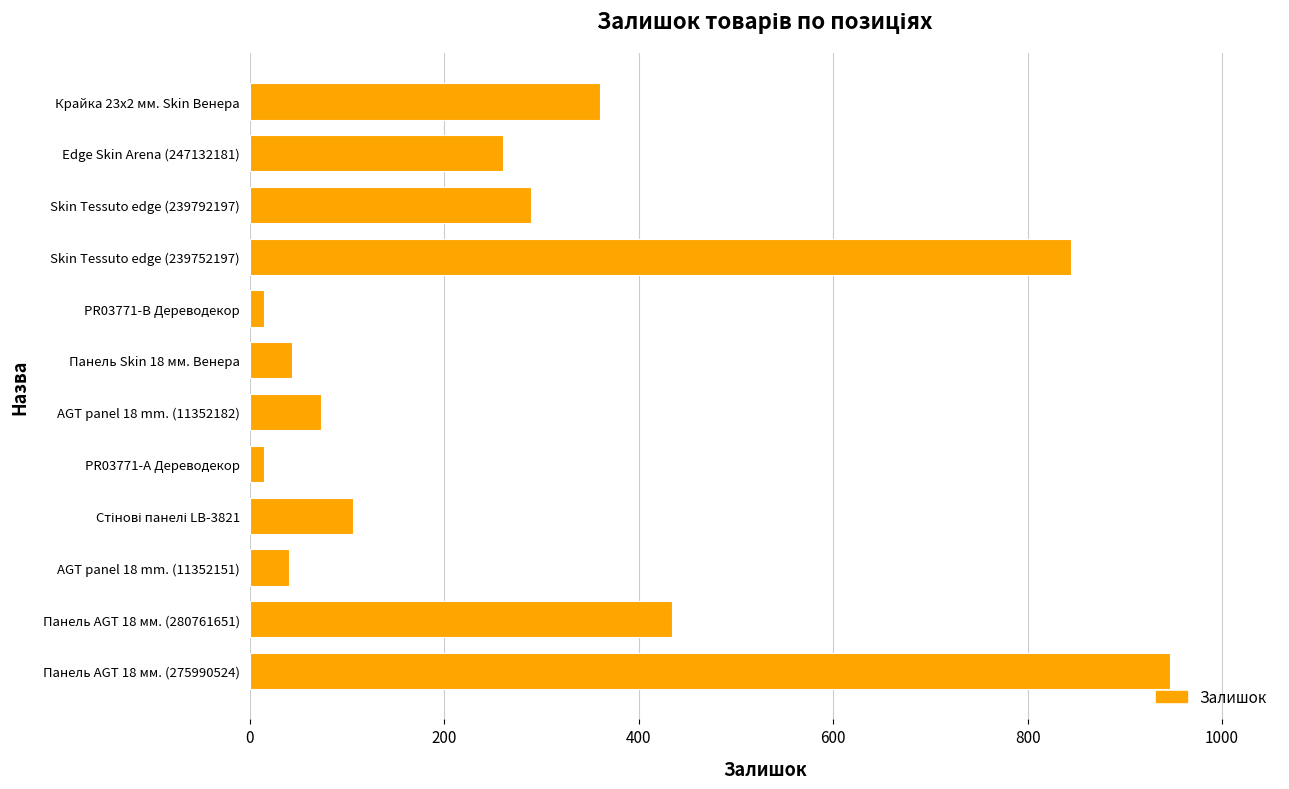

Which category has the highest value across all series?

Панель AGT 18 мм. (275990524)